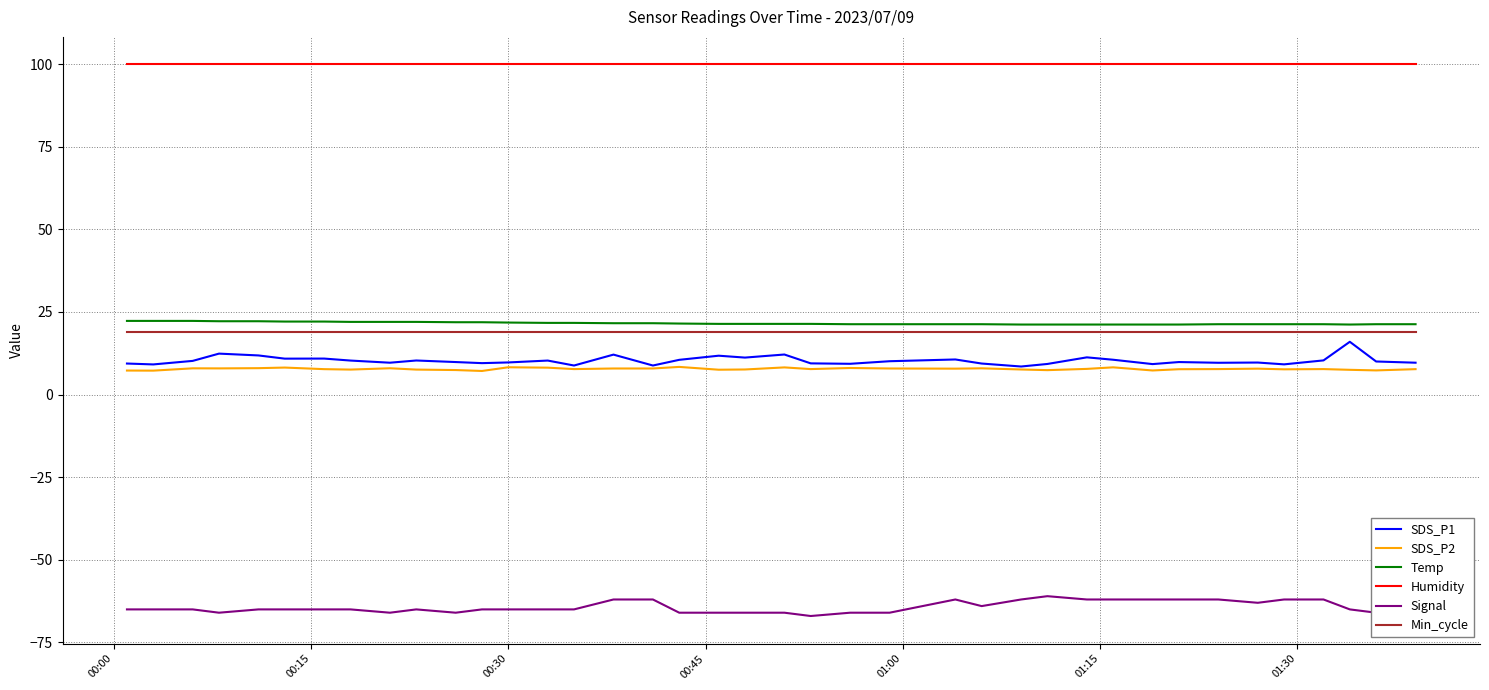

How many lines are shown in the chart?

6